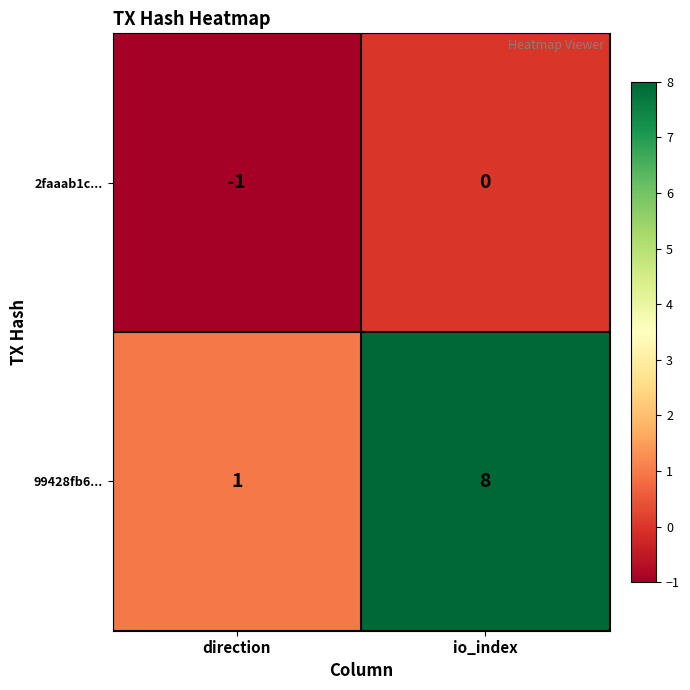

At which category is the sum across all series the highest?

io_index